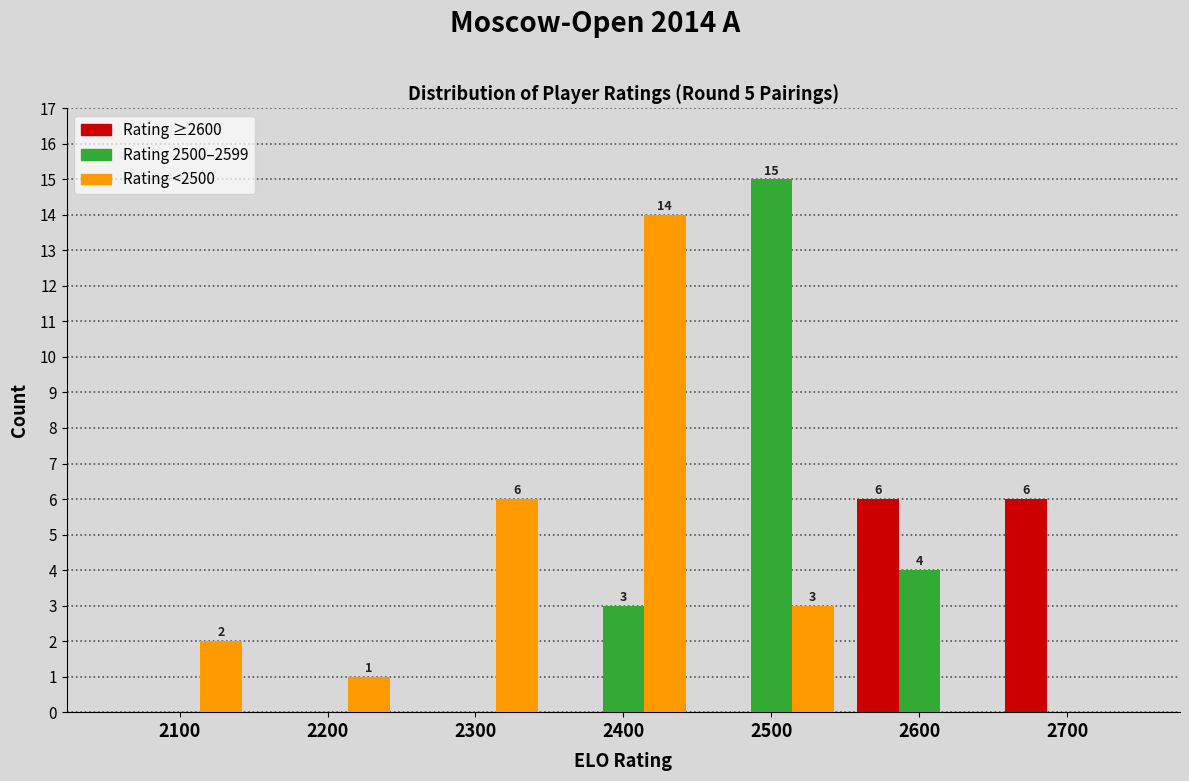

Reading left to right, list all the values displayed in this chart.

Rating ≥2600: 2100=0	2200=0	2300=0	2400=0	2500=0	2600=6	2700=6
Rating 2500–2599: 2100=0	2200=0	2300=0	2400=3	2500=15	2600=4	2700=0
Rating <2500: 2100=2	2200=1	2300=6	2400=14	2500=3	2600=0	2700=0